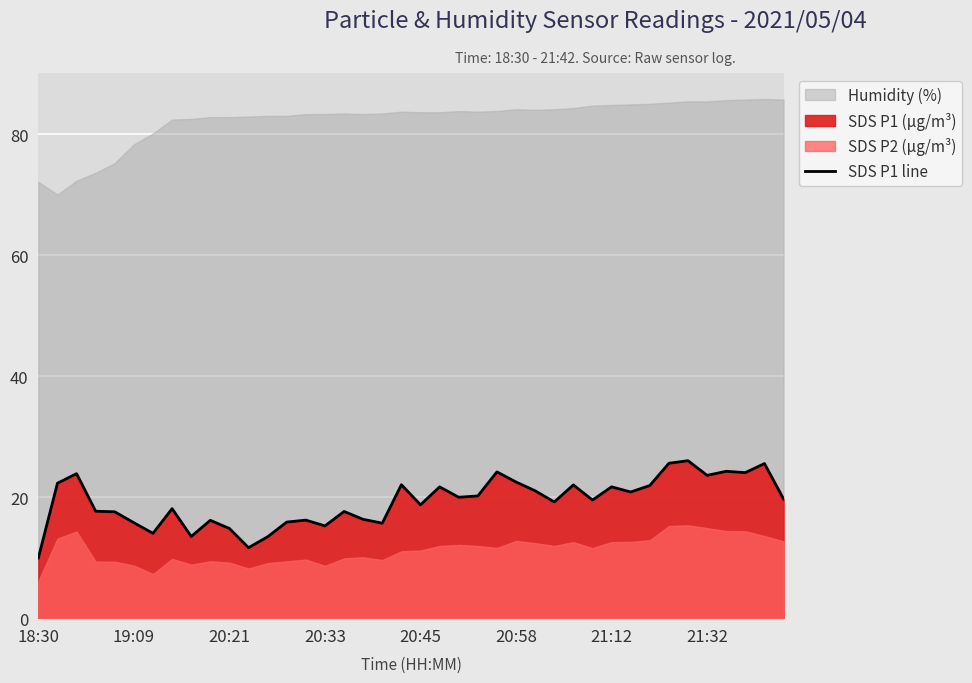

How many data points are above 19?

22